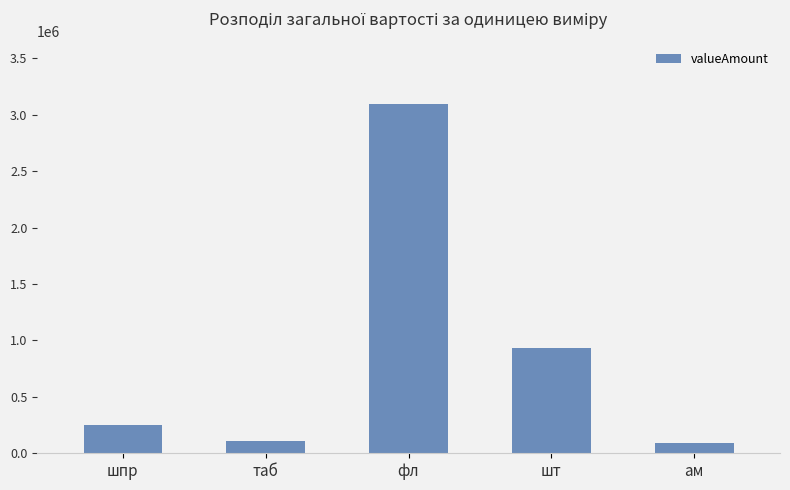

Is it true that the value at шт is 1327096.1?

False